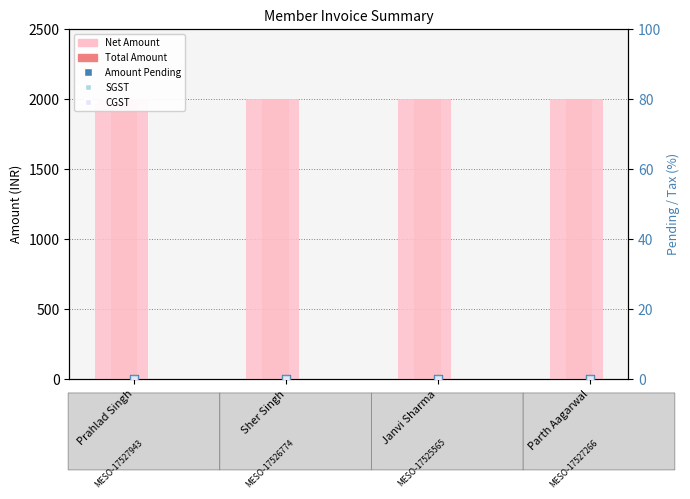

What are all the series names shown in the legend?

Net Amount, Total Amount, Amount Pending, SGST, CGST